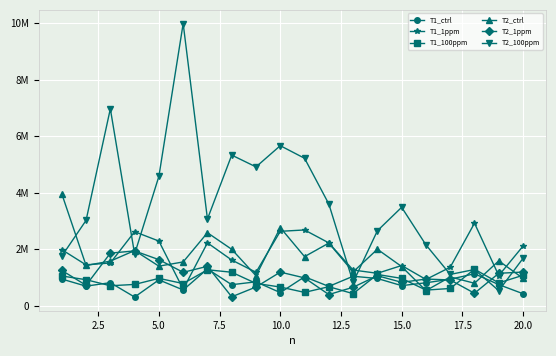

Does the chart display data point markers on the line(s)?

Yes